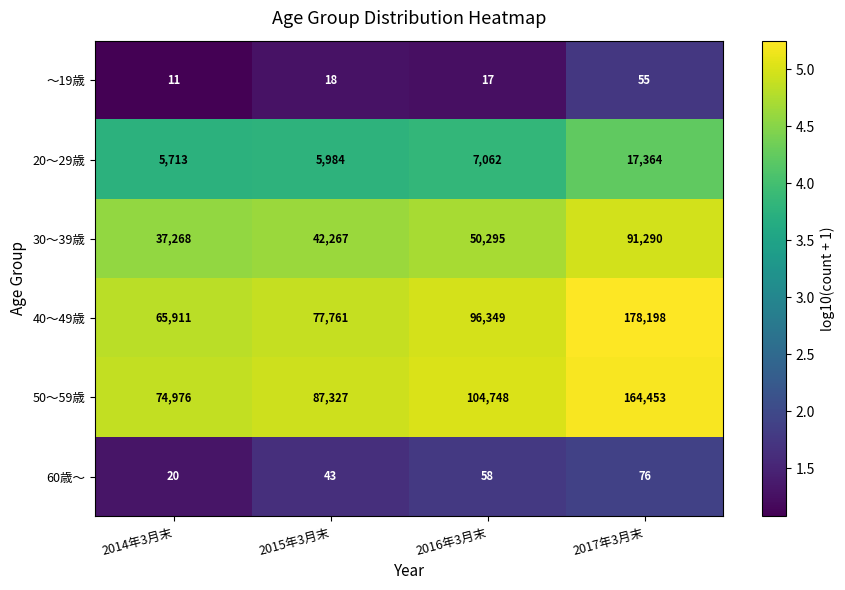

What is the difference between the ～19歳 values at 2014年3月末 and 2016年3月末?

6